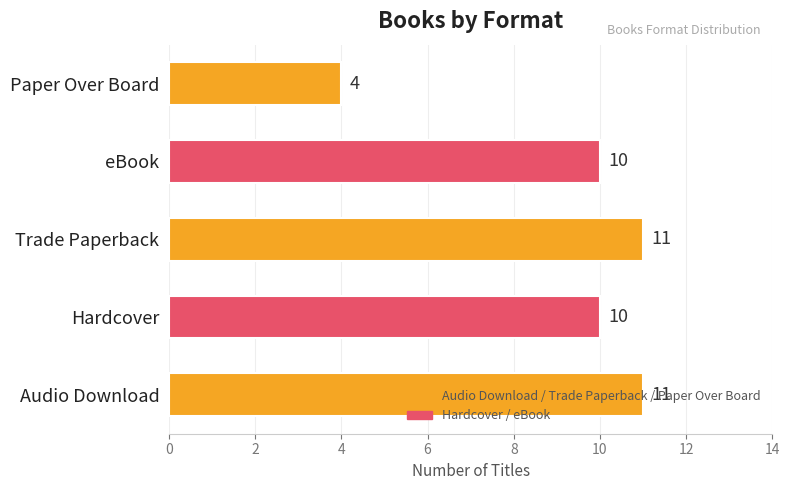

How many values are between 10 and 11?

4